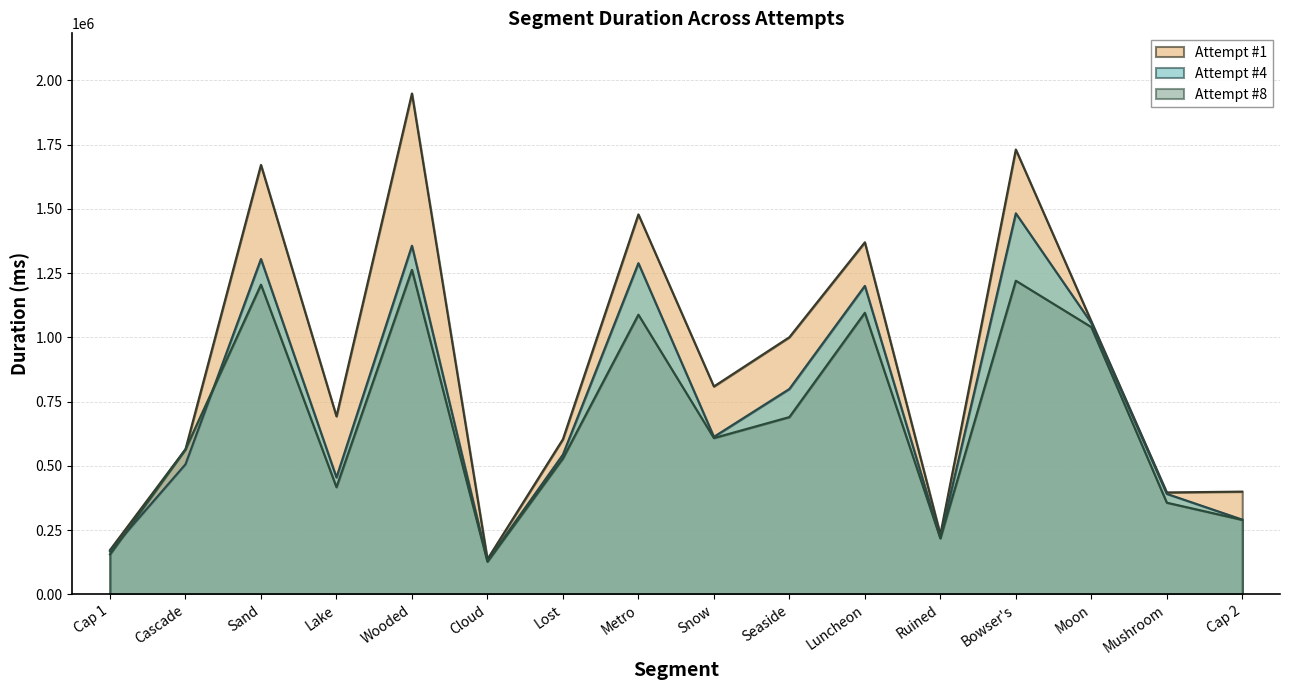

How many distinct data groups are displayed?

3